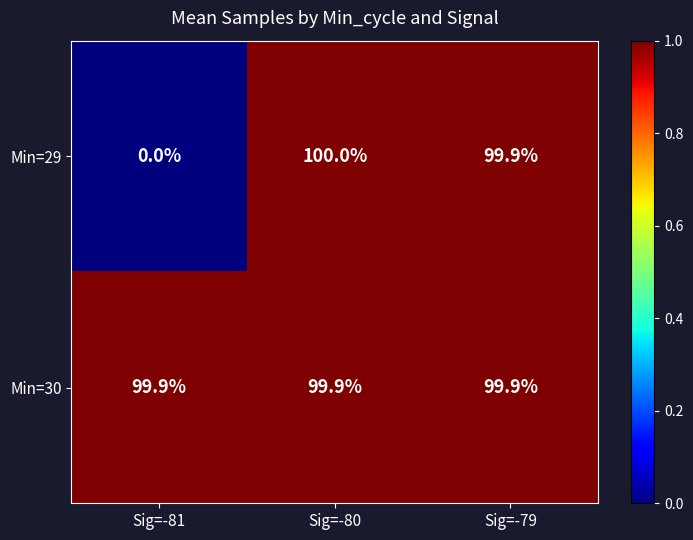

At which label is Min=29 closest to 0?

Sig=-81